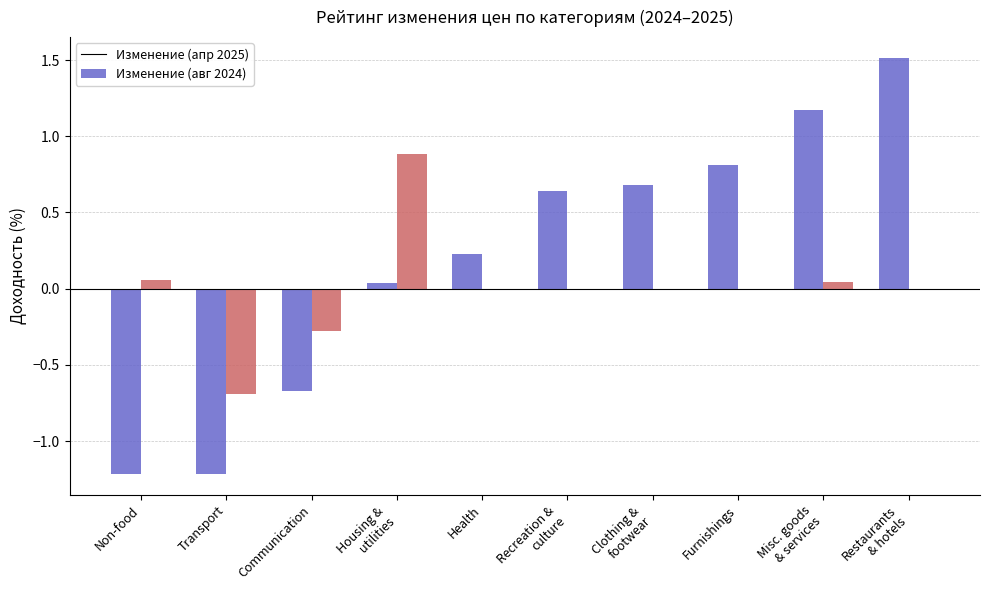

What is the maximum value shown in the chart?

1.5